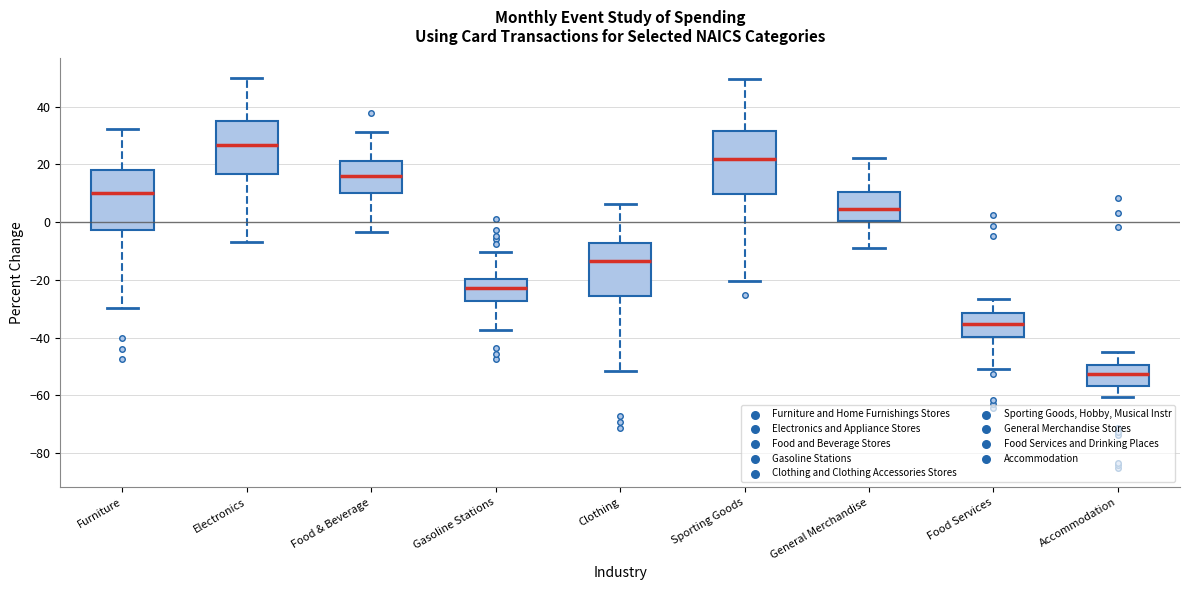

Reading left to right, transcribe this box plot: for each box, give where its median line is, the range the box spans, and where its two whiskers end, as read against the y-axis. The values are not printed on the chart, so give them approximately, as read against the axis.

Furniture: median 10, box -2 to 18, whiskers -30 to 32
Electronics: median 26, box 16 to 36, whiskers -6 to 50
Food & Beverage: median 16, box 10 to 22, whiskers -4 to 32
Gasoline Stations: median -22, box -28 to -20, whiskers -38 to -10
Clothing: median -14, box -26 to -8, whiskers -52 to 6
Sporting Goods: median 22, box 10 to 32, whiskers -20 to 50
General Merchandise: median 4, box 0 to 10, whiskers -10 to 22
Food Services: median -36, box -40 to -32, whiskers -50 to -26
Accommodation: median -52, box -56 to -50, whiskers -60 to -44